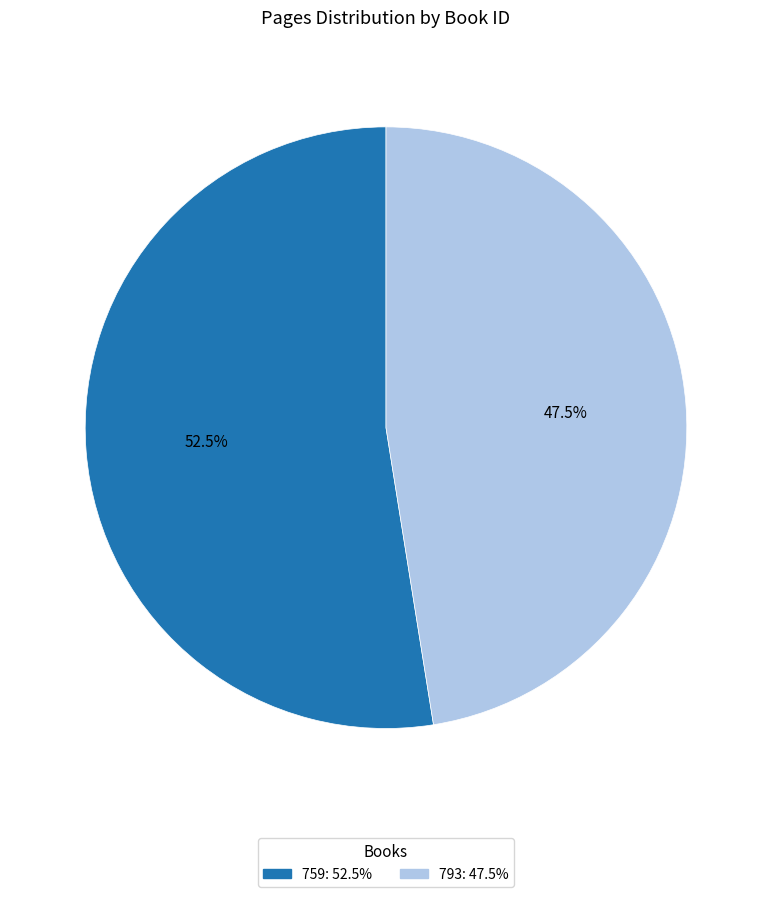

To the nearest percent, what is the difference between the largest and smallest slice percentages?

5%